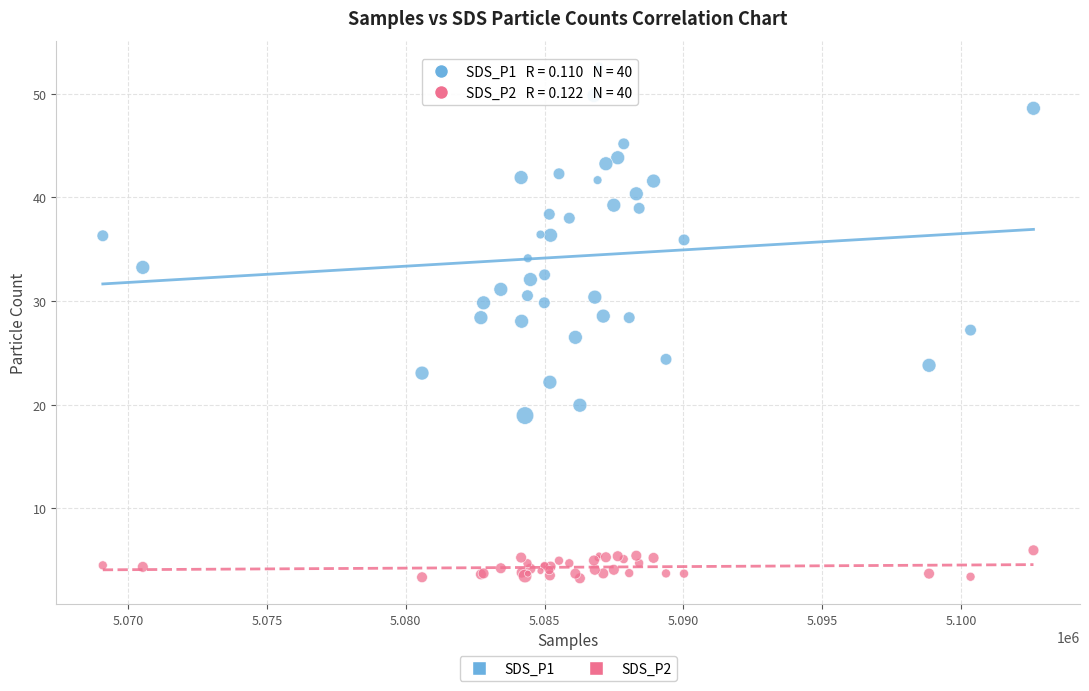

Which series contains the lowest Y value?

SDS_P2